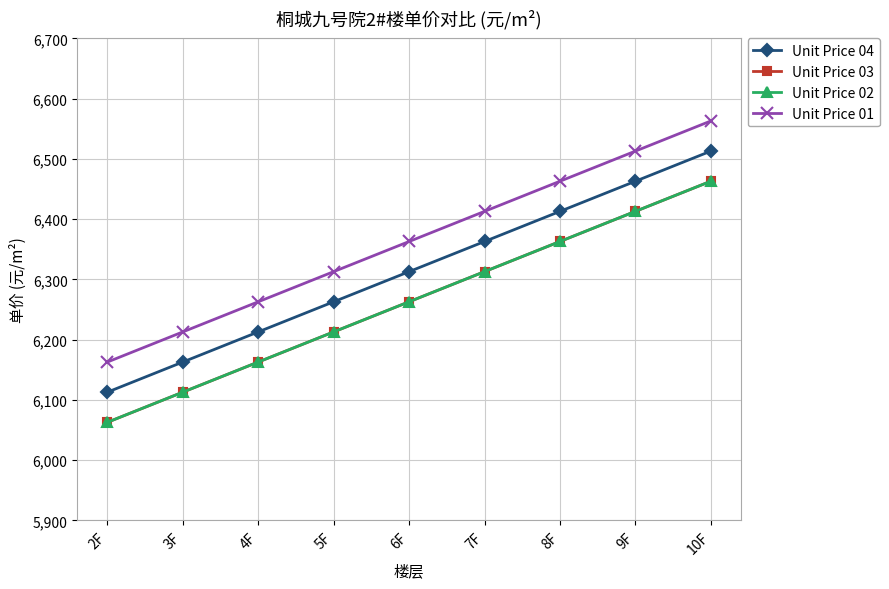

What is the maximum value shown in the chart?

6563